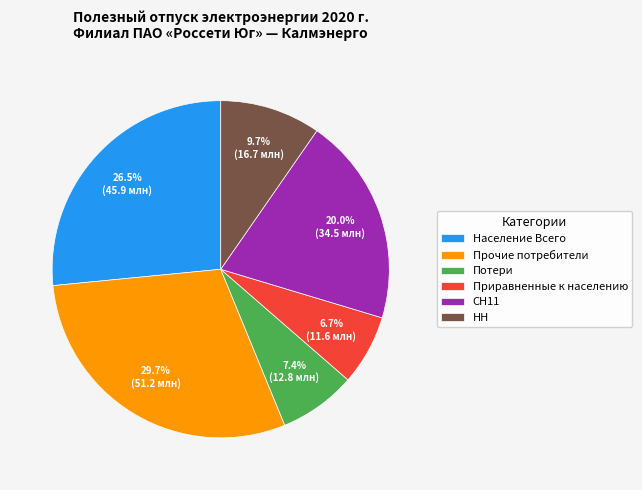

How many segments does this pie chart have?

6